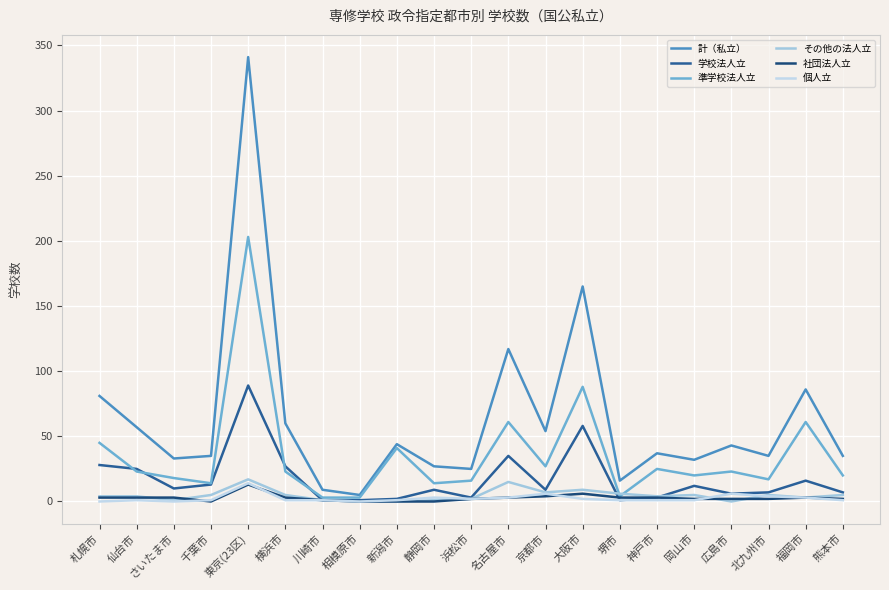

How many values in the 学校法人立 series are below 9?

9